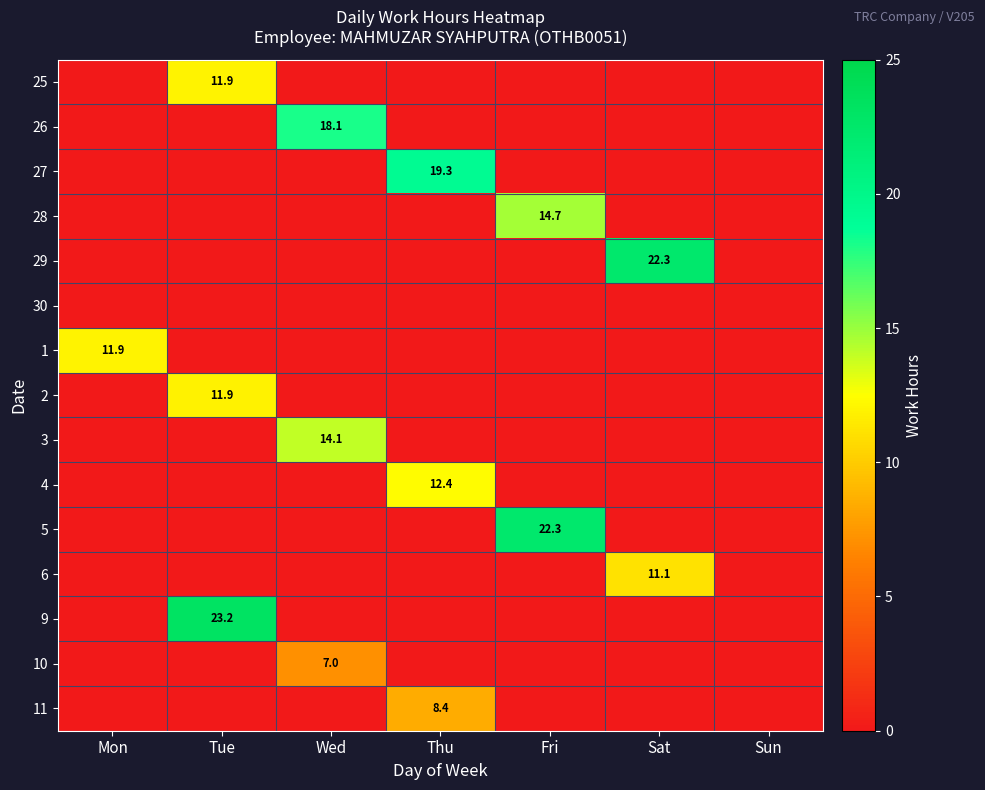

The 11 series shows 8.4 at Thu. True or false?

True